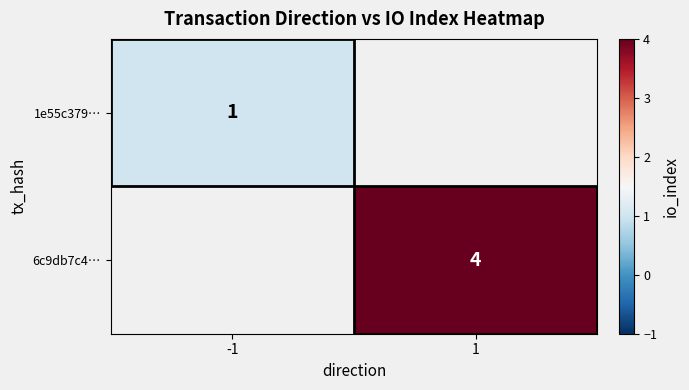

Count the number of categories in the chart.

2